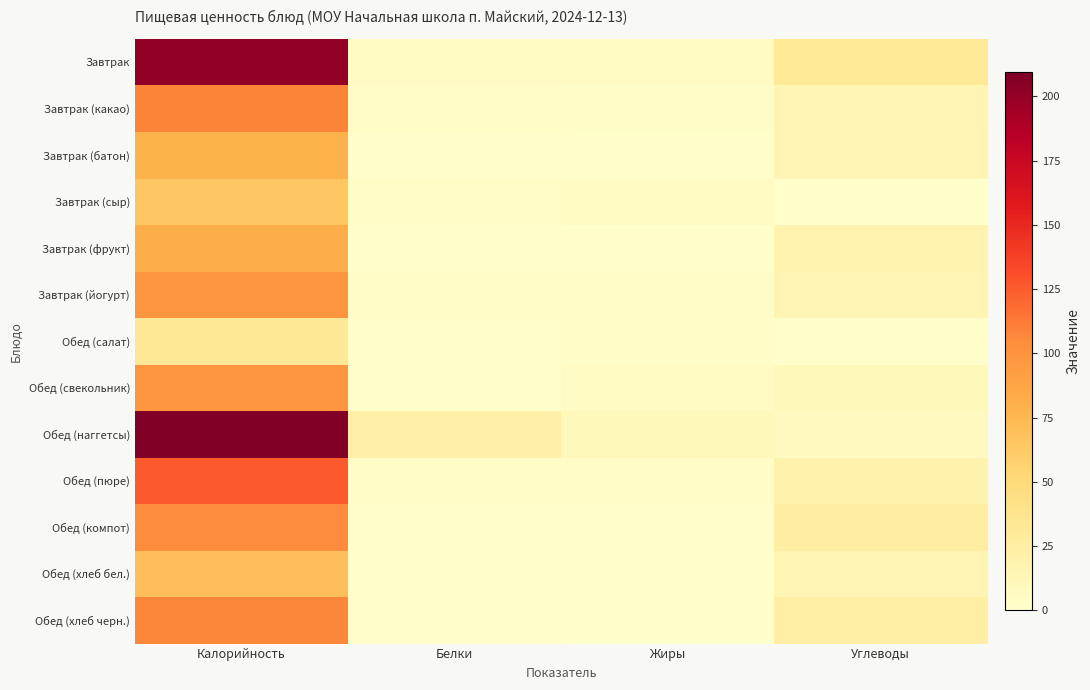

At which category is the sum across all series the highest?

Калорийность